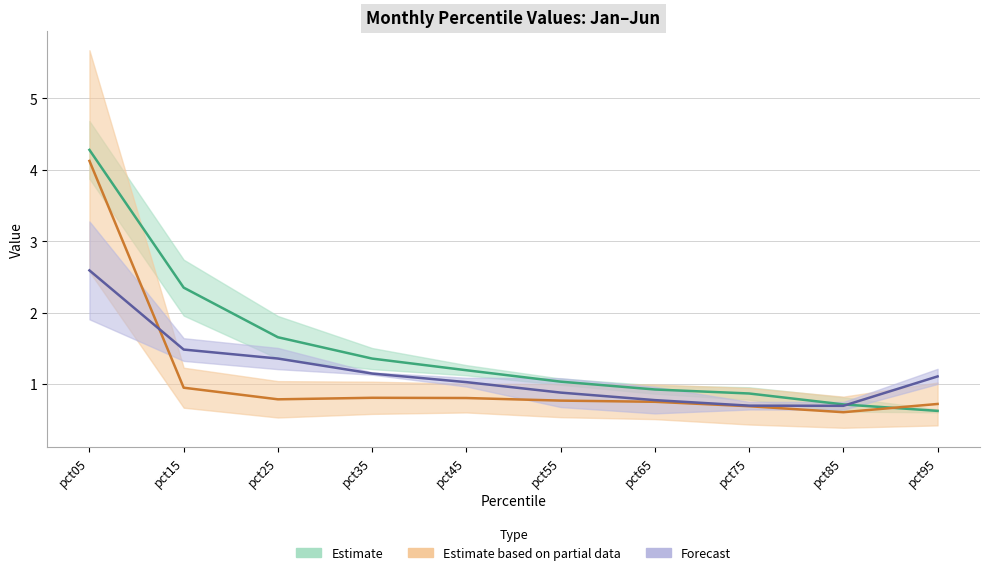

Reading left to right, list all the values displayed in this chart.

Jan: pct05=4.3	pct15=2.3	pct25=1.7	pct35=1.4	pct45=1.2	pct55=1.0	pct65=0.9	pct75=0.9	pct85=0.7	pct95=0.6
Mar: pct05=4.1	pct15=0.9	pct25=0.8	pct35=0.8	pct45=0.8	pct55=0.8	pct65=0.8	pct75=0.7	pct85=0.6	pct95=0.7
May: pct05=2.6	pct15=1.5	pct25=1.4	pct35=1.1	pct45=1.0	pct55=0.9	pct65=0.8	pct75=0.7	pct85=0.7	pct95=1.1